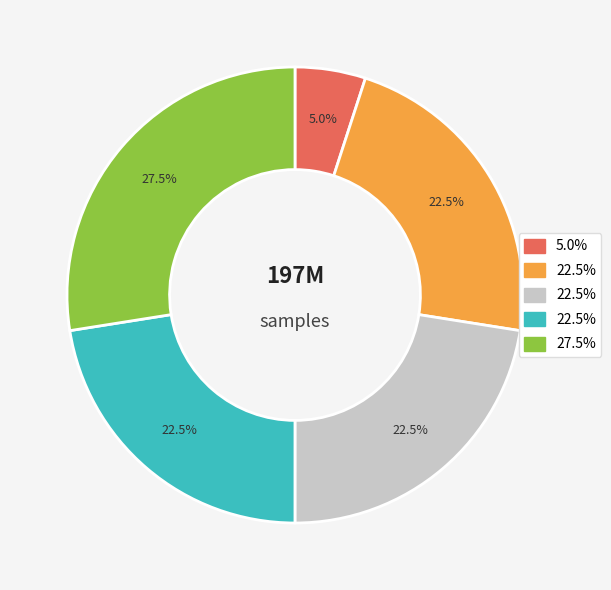

How many slices are in this pie chart?

5